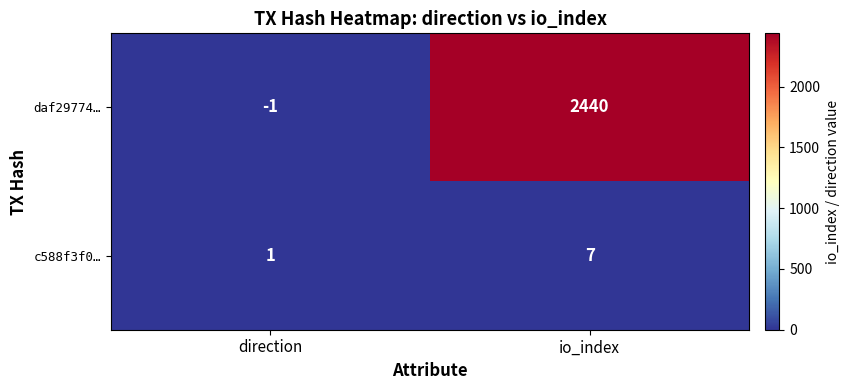

What is the maximum value for c588f3f0…?

7